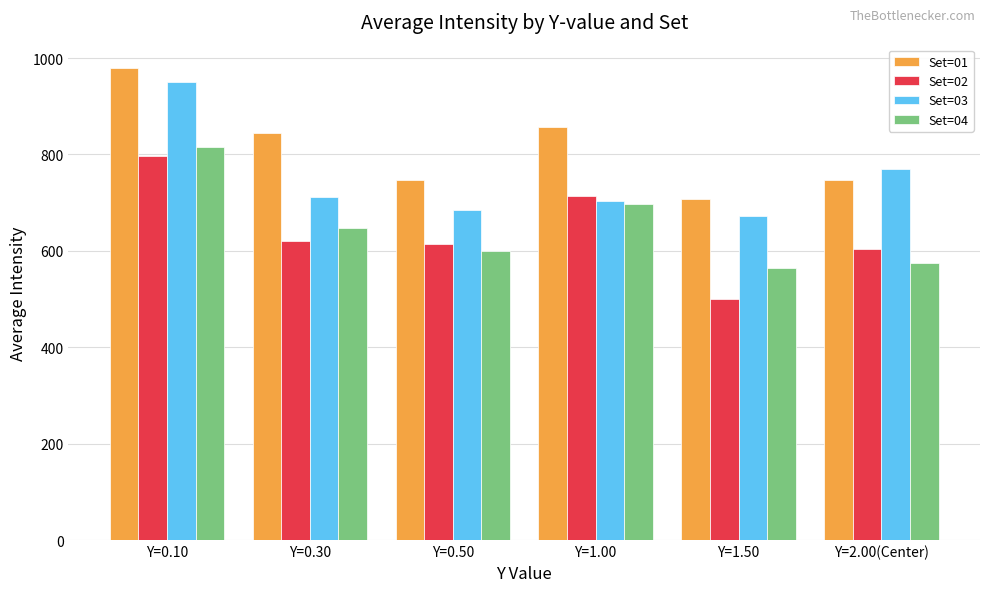

What is the spread (max minus min) of values at Y=2.00(Center)?

194.2